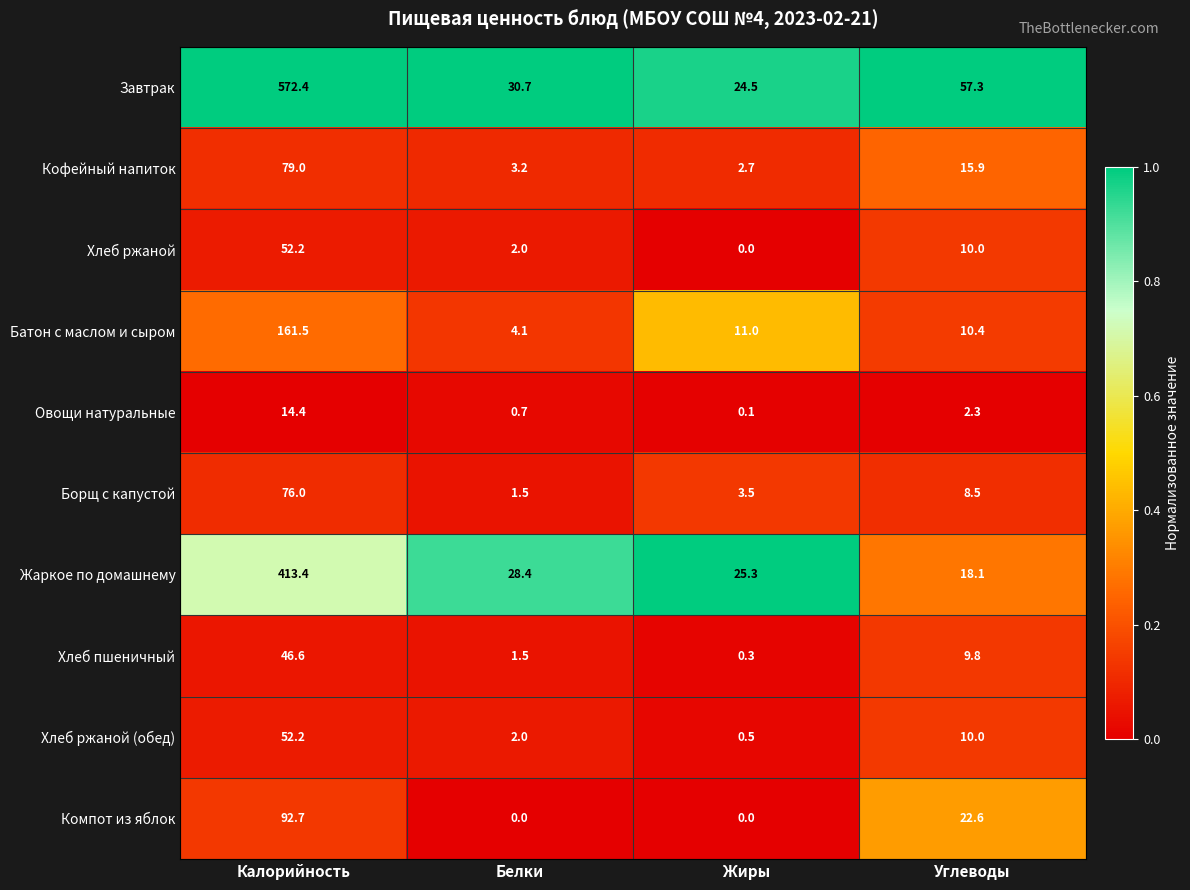

What is the difference between the highest and lowest values at Жиры?

25.3